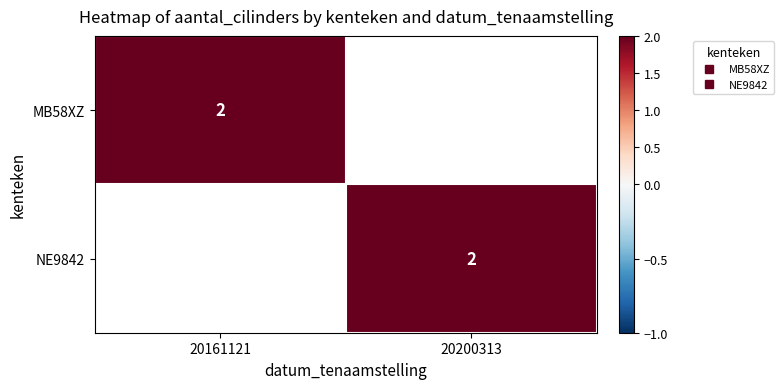

List the series in order of their peak value, highest first.

MB58XZ, NE9842